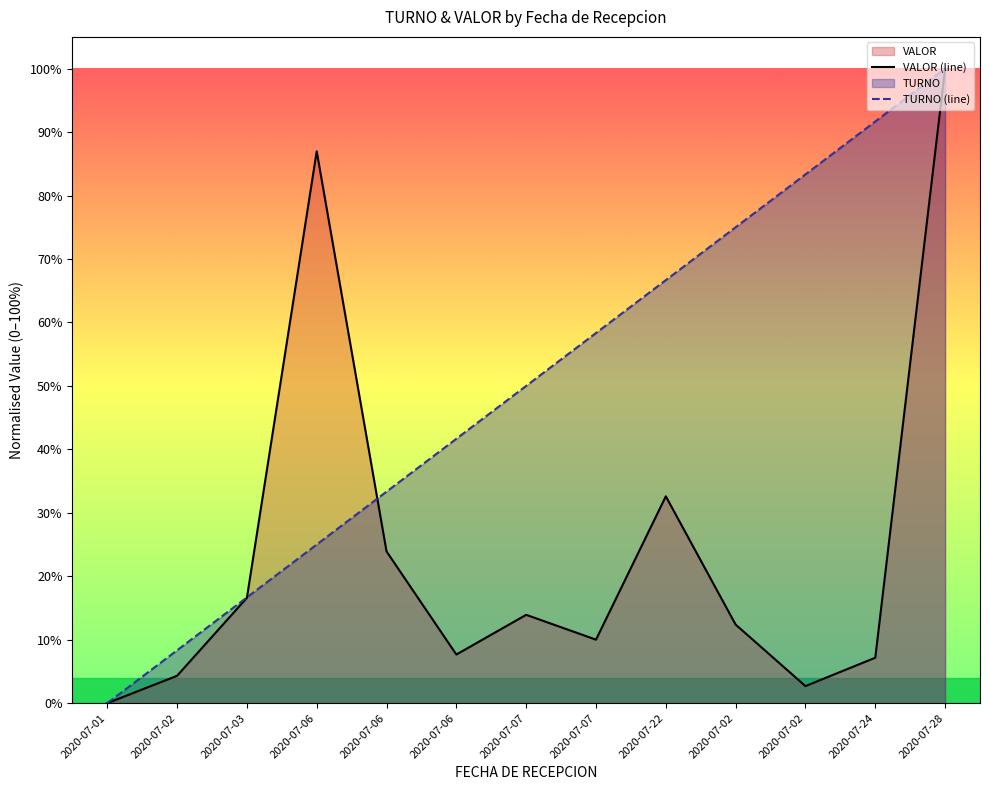

True or false: TURNO (line) has more than 1 interior local peaks.

False